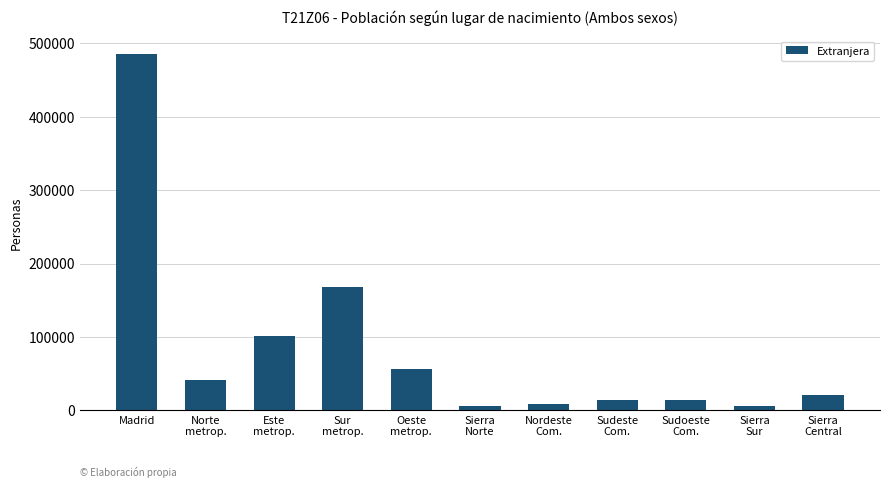

What position from the left is Sudeste
Com.?

8